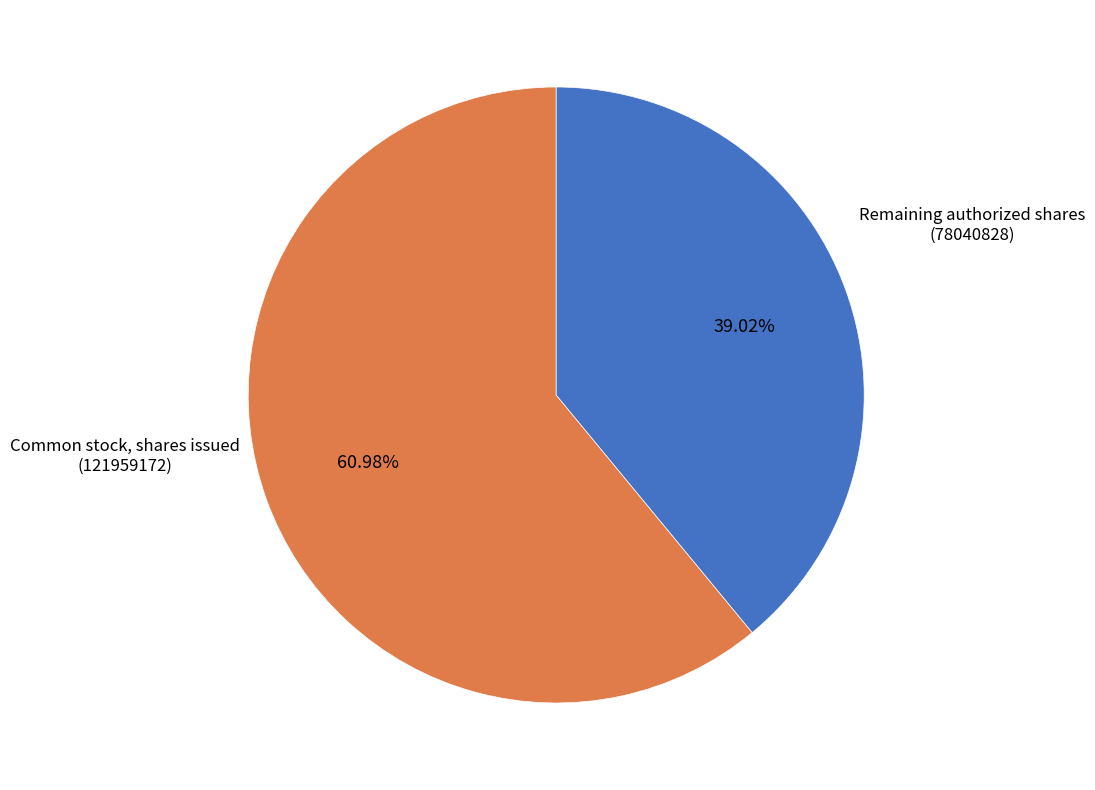

How many segments does this pie chart have?

2